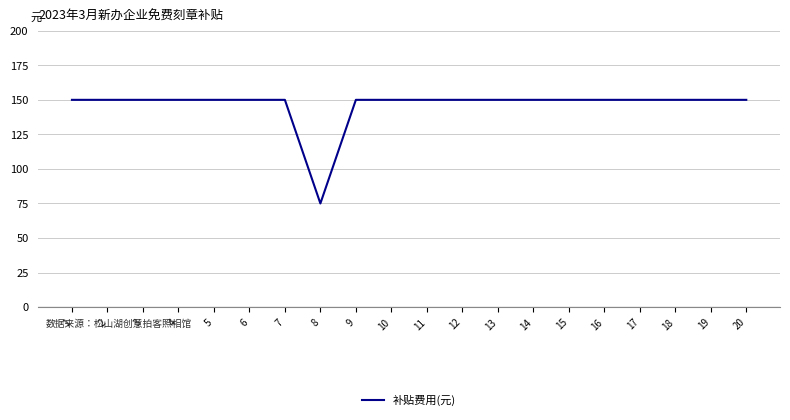

What is the smallest value displayed?

75